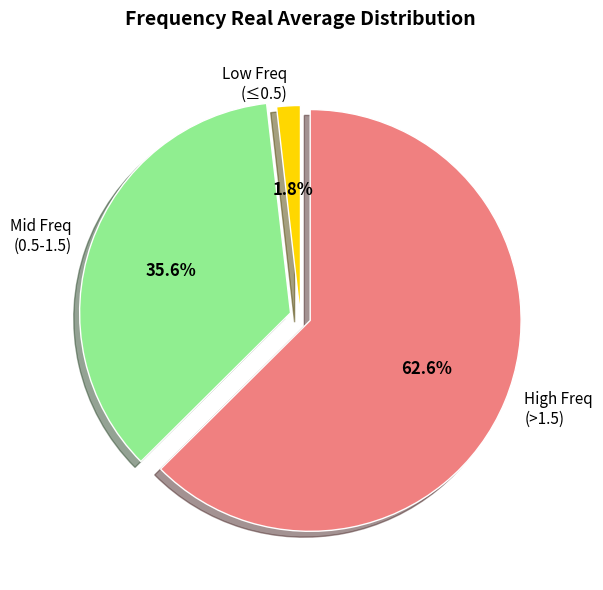

Rank the categories by value from highest to lowest.

High Freq (>1.5), Mid Freq (0.5-1.5), Low Freq (≤0.5)